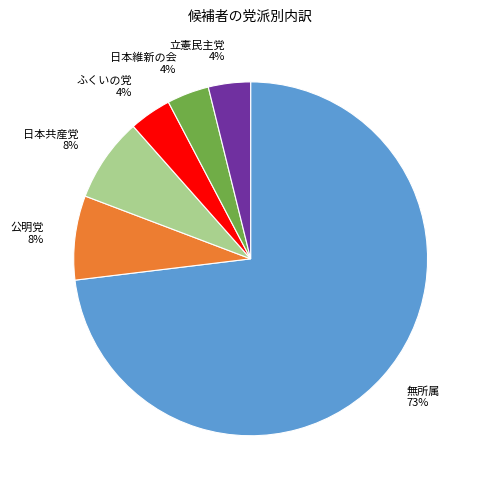

Between ふくいの党 and 公明党, which is larger?

公明党